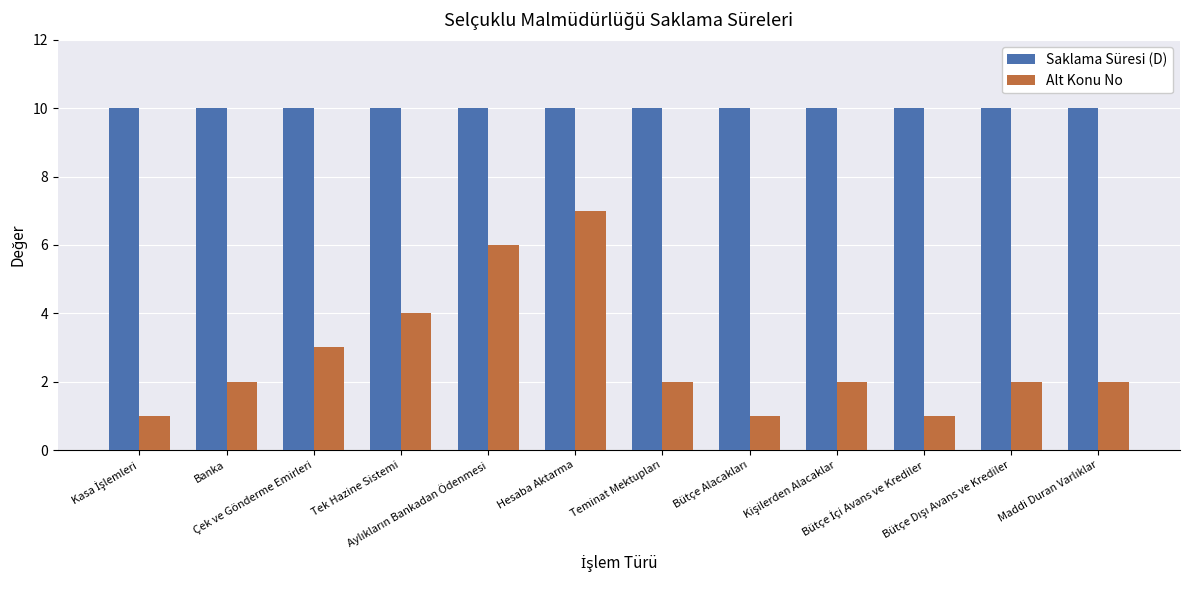

Reading left to right, extract all data points from this chart.

Saklama Süresi (D): 10	10	10	10	10	10	10	10	10	10	10	10
Alt Konu No: 1	2	3	4	6	7	2	1	2	1	2	2